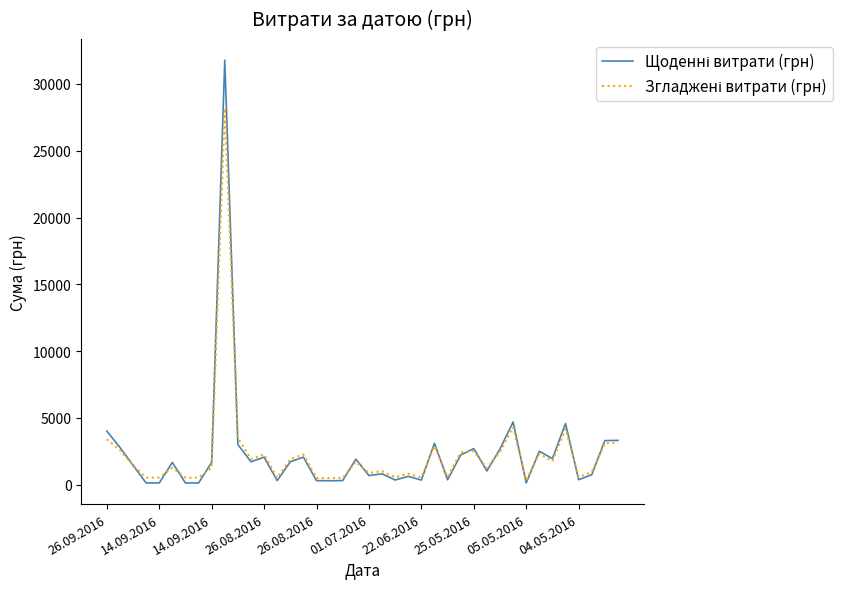

What is the maximum value shown in the chart?

31782.9